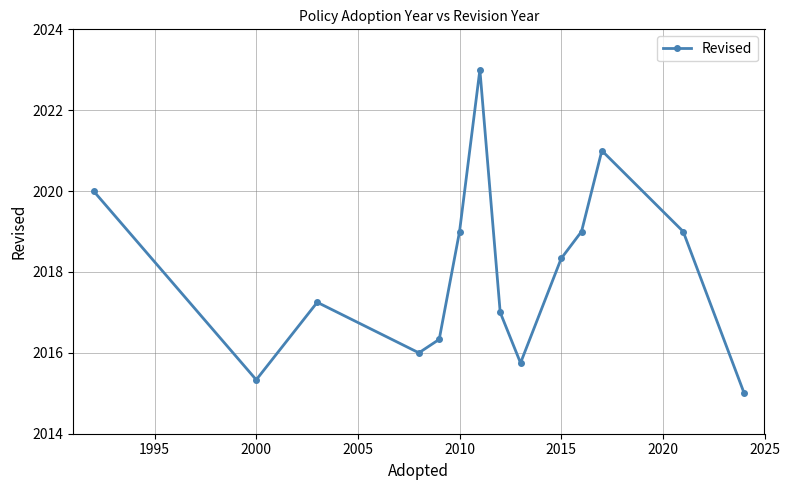

What is the greatest value displayed?

2023.0